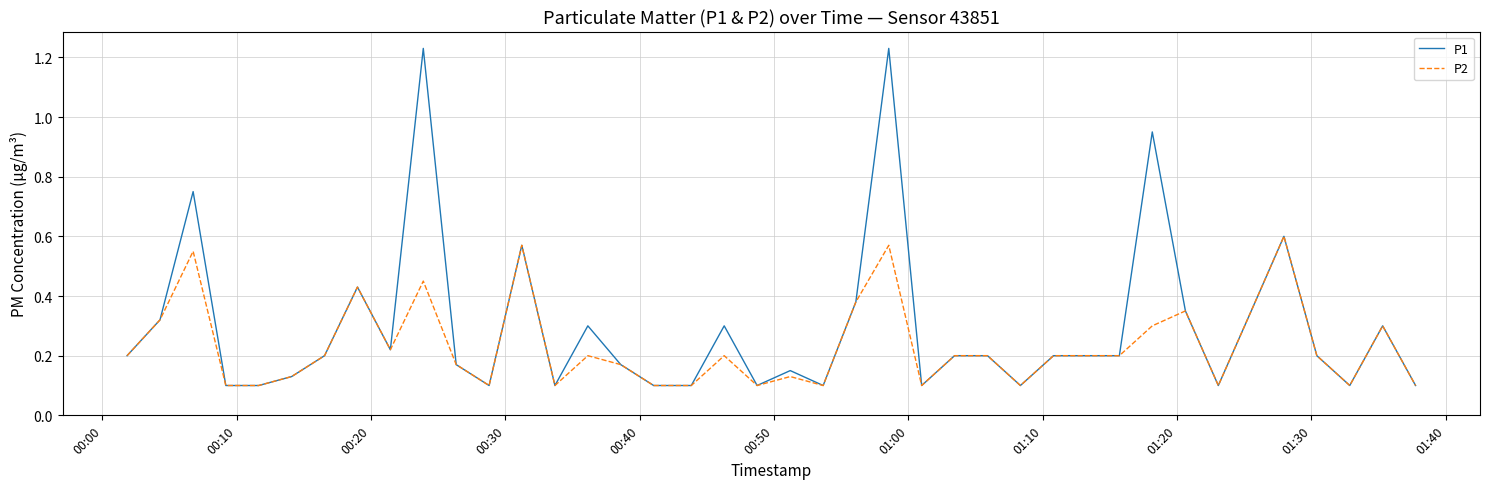

Which series has the widest spread of values?

P1